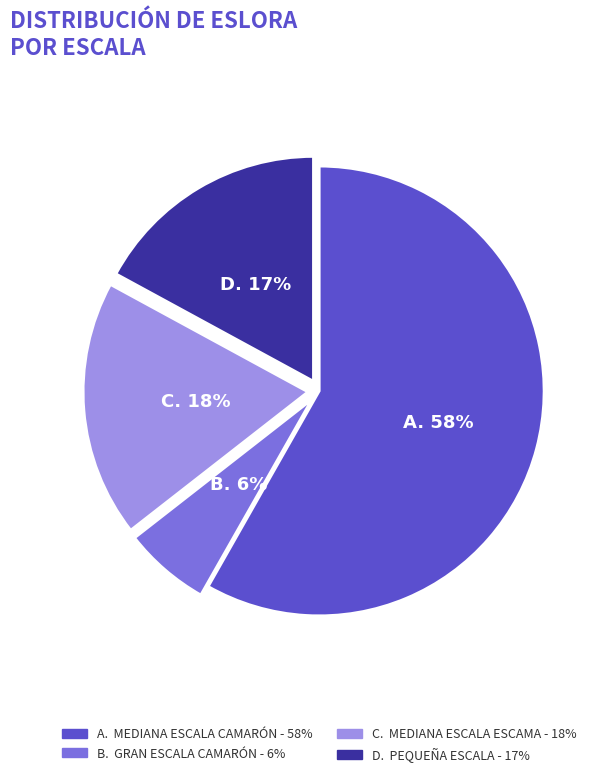

Does any single category account for the majority?

Yes